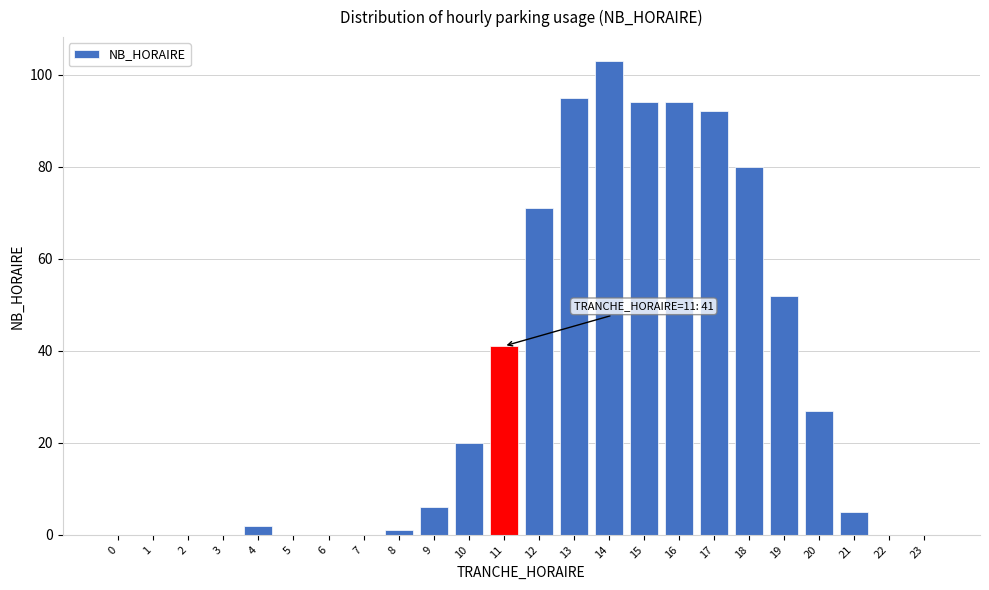

Reading left to right, list all the values displayed in this chart.

0=0	1=0	2=0	3=0	4=2	5=0	6=0	7=0	8=1	9=6	10=20	11=41	12=71	13=95	14=103	15=94	16=94	17=92	18=80	19=52	20=27	21=5	22=0	23=0